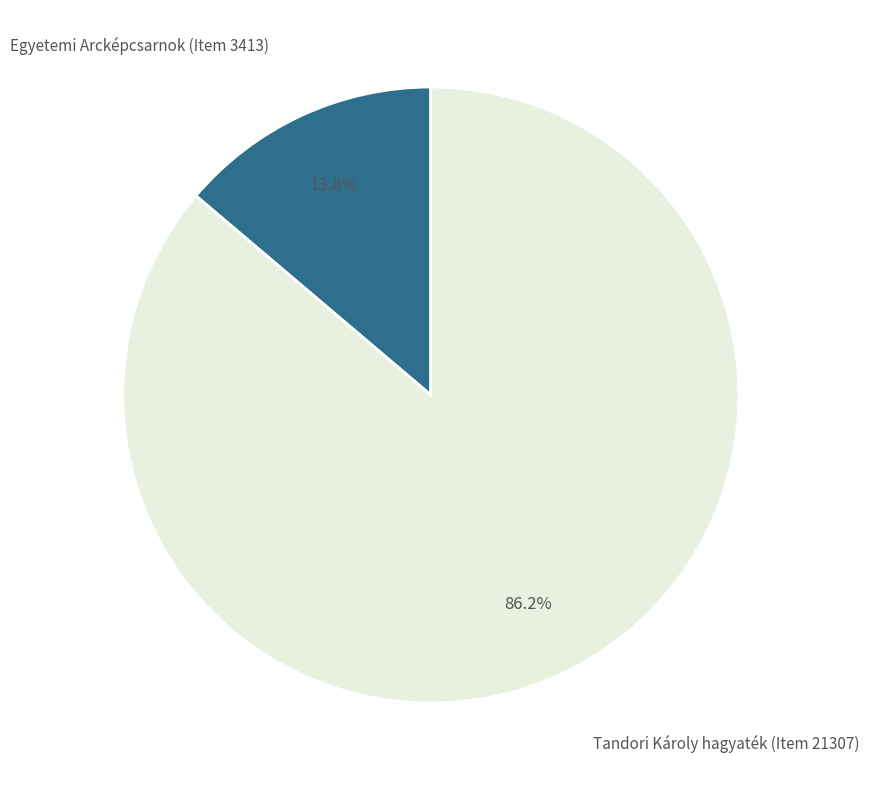

Approximately how many times larger is the value at Egyetemi Arcképcsarnok (Item 3413) compared to Tandori Károly hagyaték (Item 21307)?

0.2